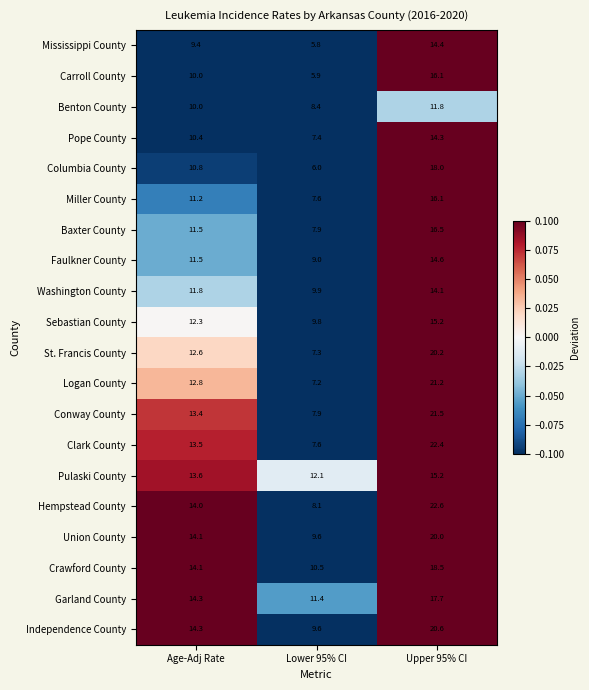

Is it true that Crawford County equals 14.1 at Age-Adj Rate?

True